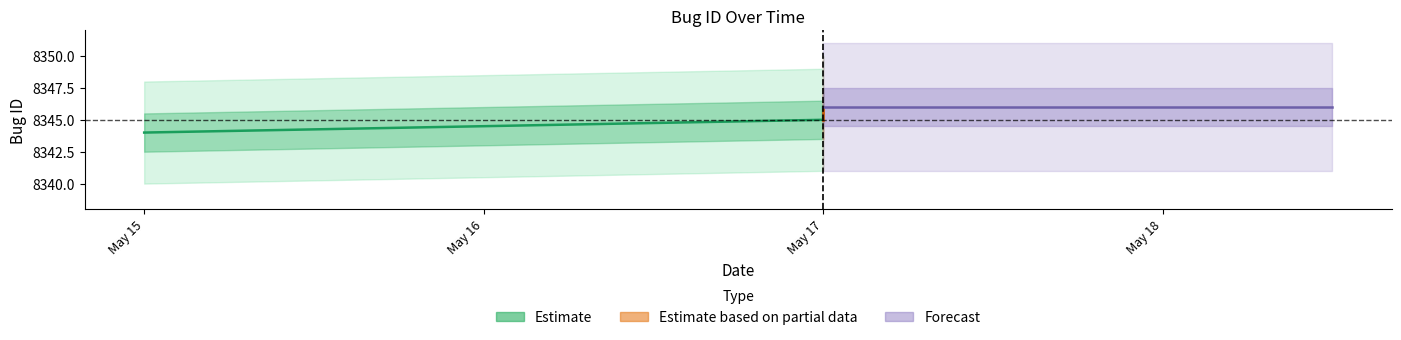

The chart shows a value of 4483 at May 15. True or false?

False